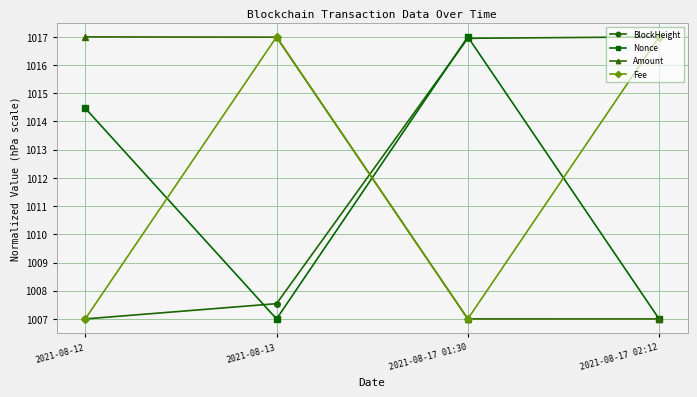

What is the difference between the second highest and minimum values in the Nonce series?

7.5